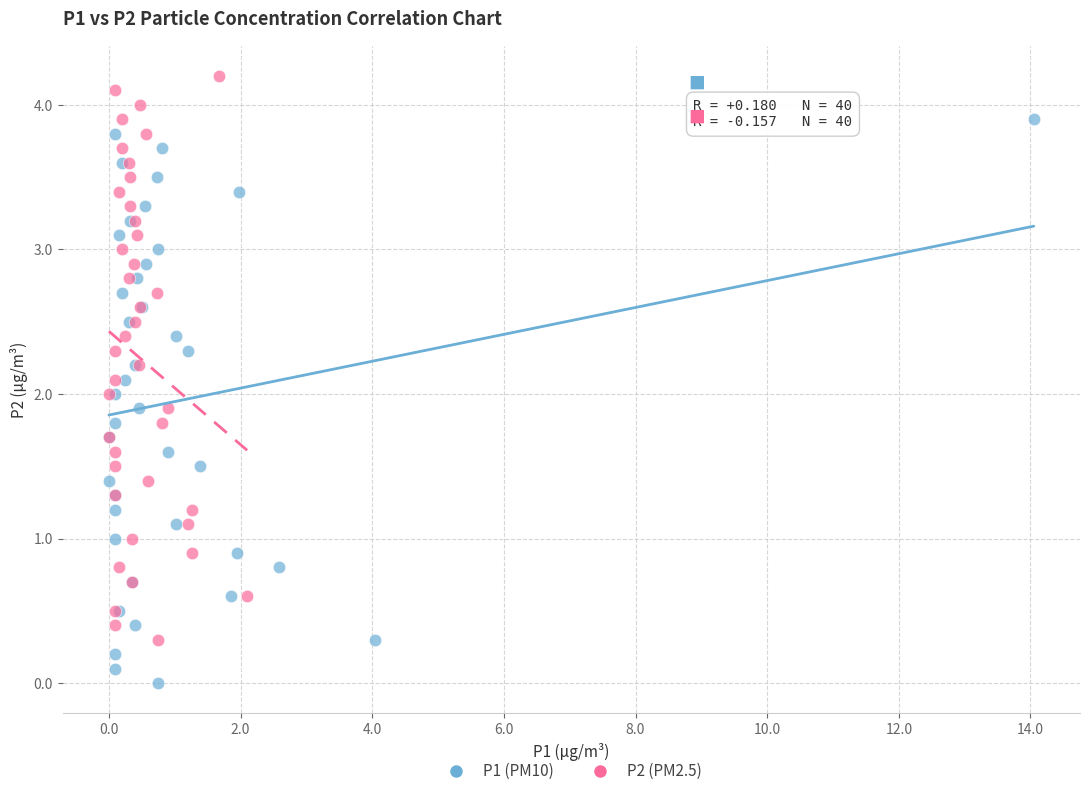

Which series contains the lowest Y value?

P1 (PM10)